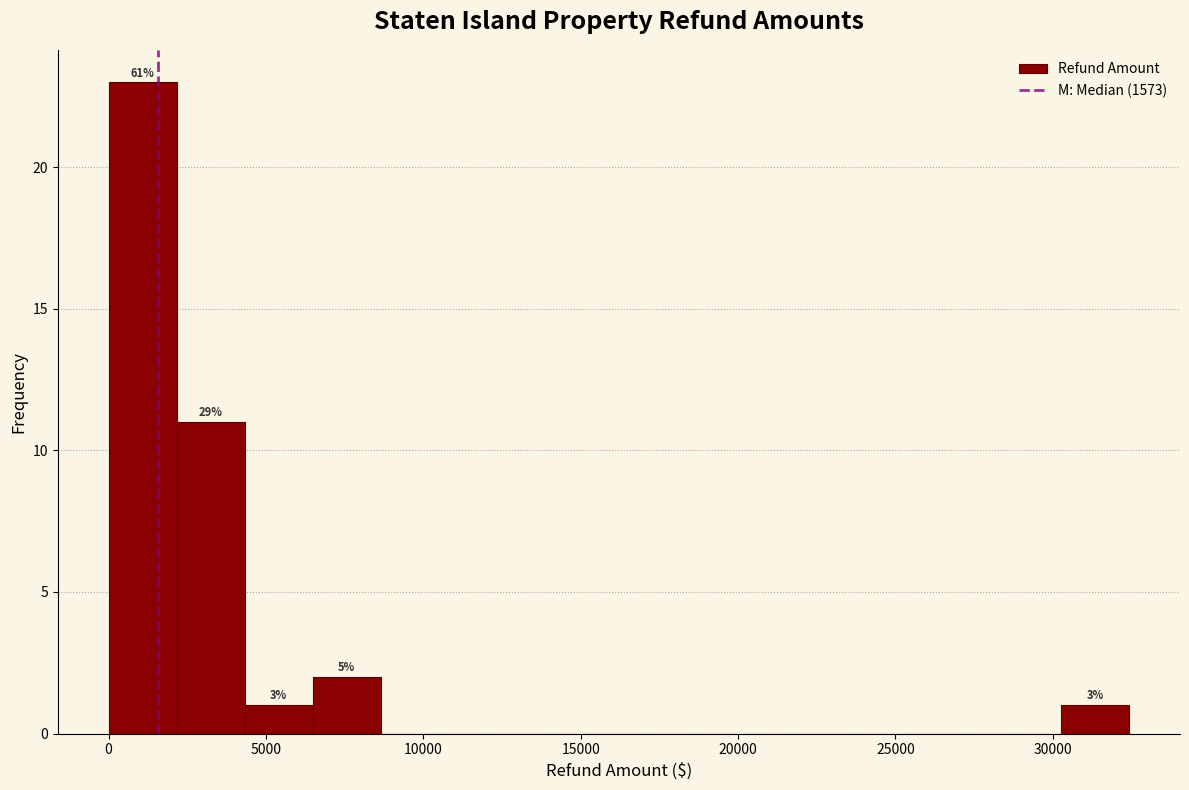

Which range on the x-axis has the tallest bar?

0 to 2000